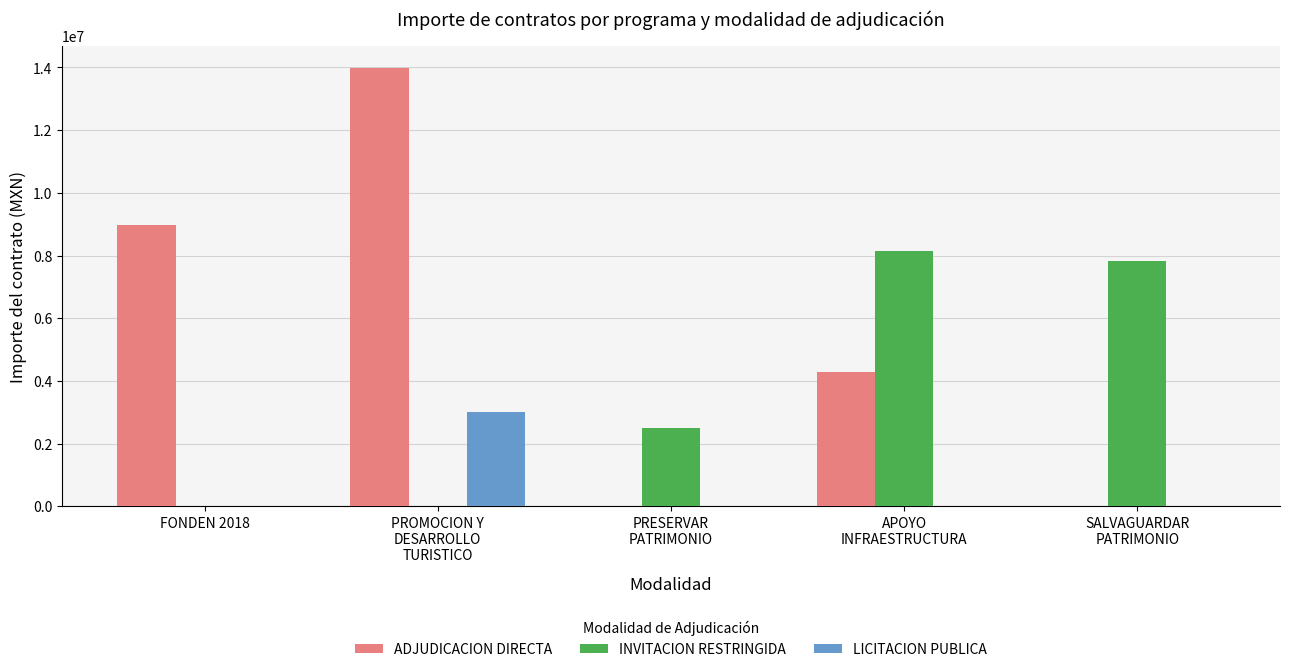

What is the total value across all series at FONDEN 2018?

8957713.6